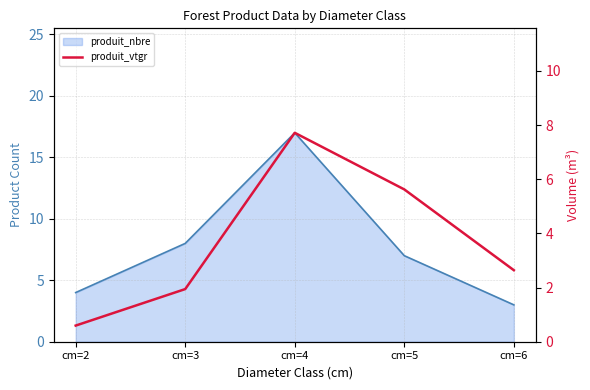

At which category does the chart reach its peak across all series?

cm=4